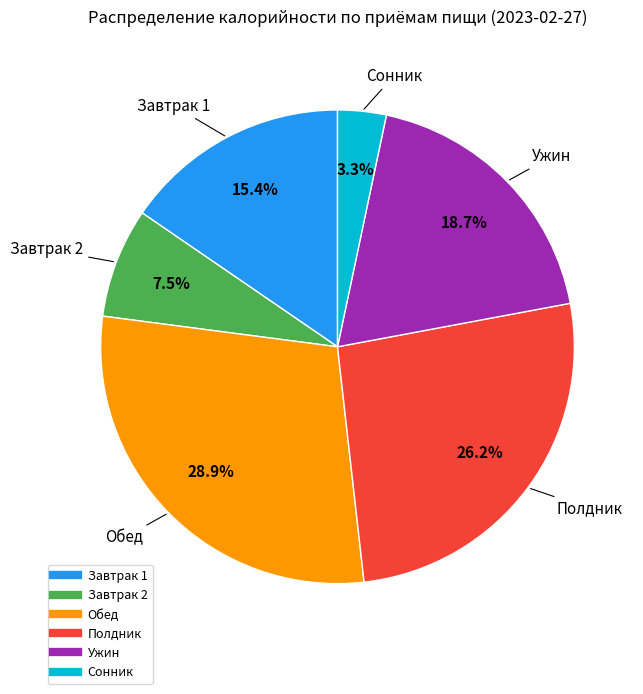

Does any single category account for the majority?

No